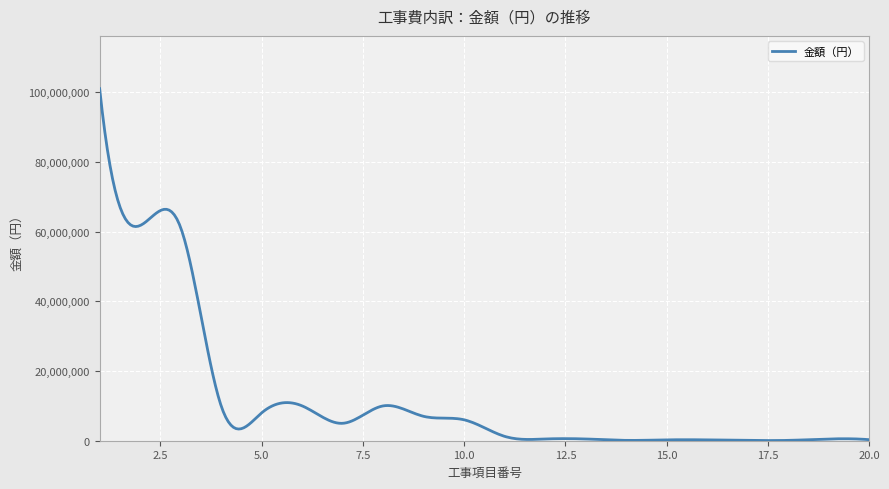

What is the greatest value displayed?

101080000.0